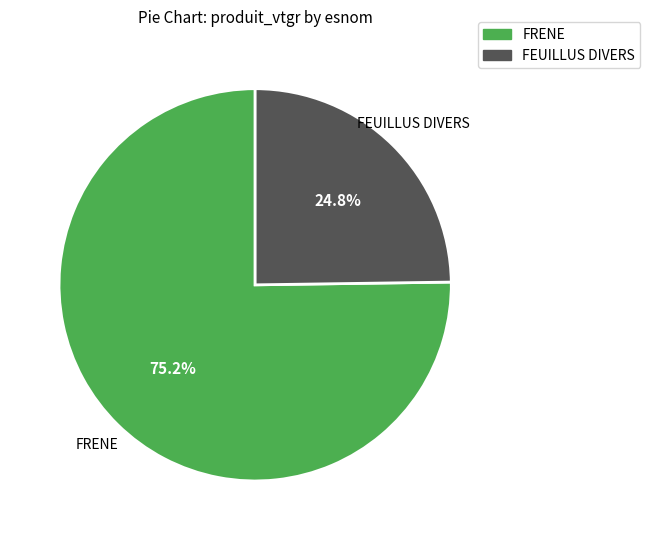

To the nearest percent, what is the average slice percentage?

50%